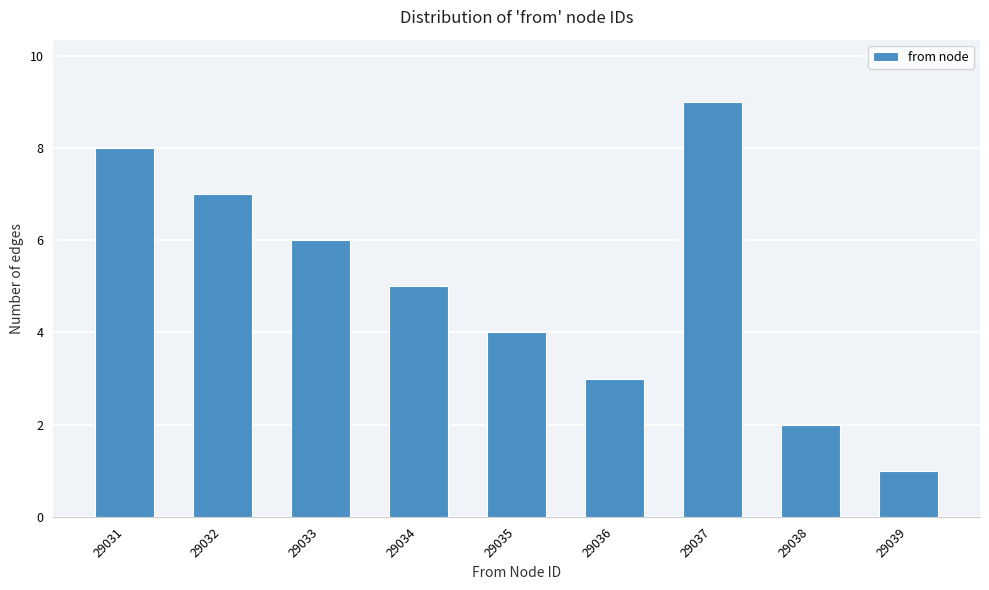

Reading right to left, transcribe all the data shown in this chart.

29039=1	29038=2	29037=9	29036=3	29035=4	29034=5	29033=6	29032=7	29031=8